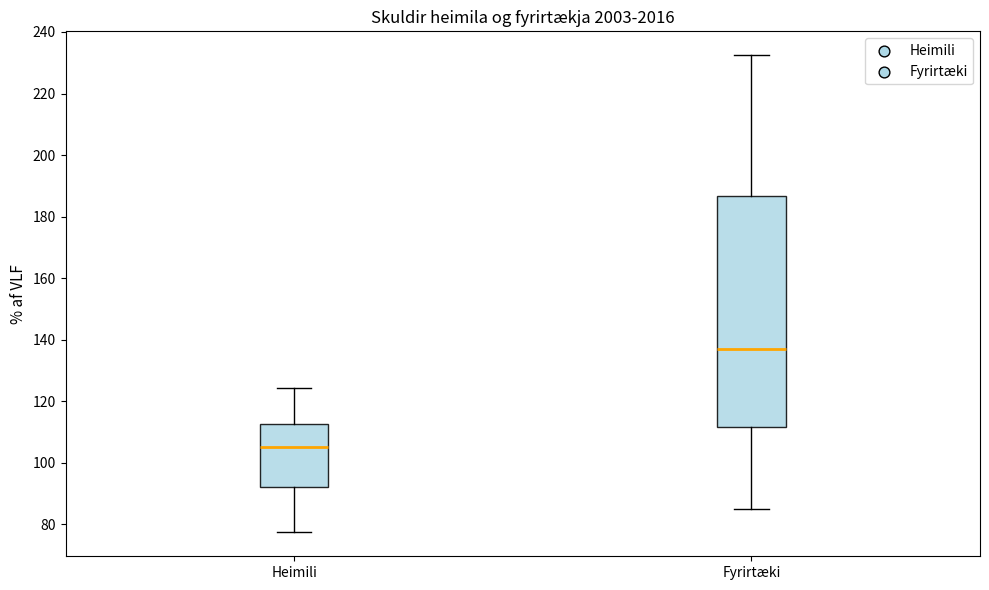

Where does the lower whisker of the box for Fyrirtæki end on the y-axis? The values are not printed on the chart, so give them approximately, as read against the axis.

86